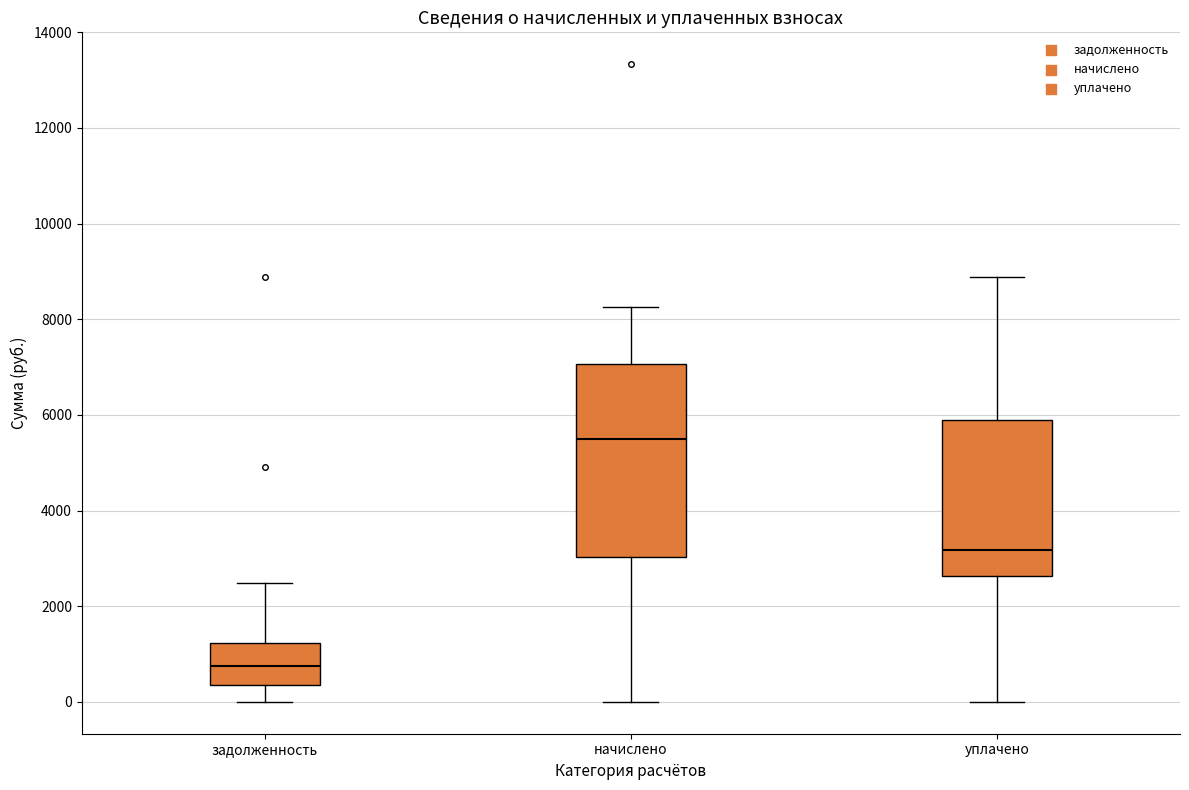

Reading left to right, transcribe this box plot: for each box, give where its median line is, the range the box spans, and where its two whiskers end, as read against the y-axis. The values are not printed on the chart, so give them approximately, as read against the axis.

задолженность: median 800, box 400 to 1200, whiskers 0 to 2400
начислено: median 5400, box 3000 to 7000, whiskers 0 to 8200
уплачено: median 3200, box 2600 to 5800, whiskers 0 to 8800